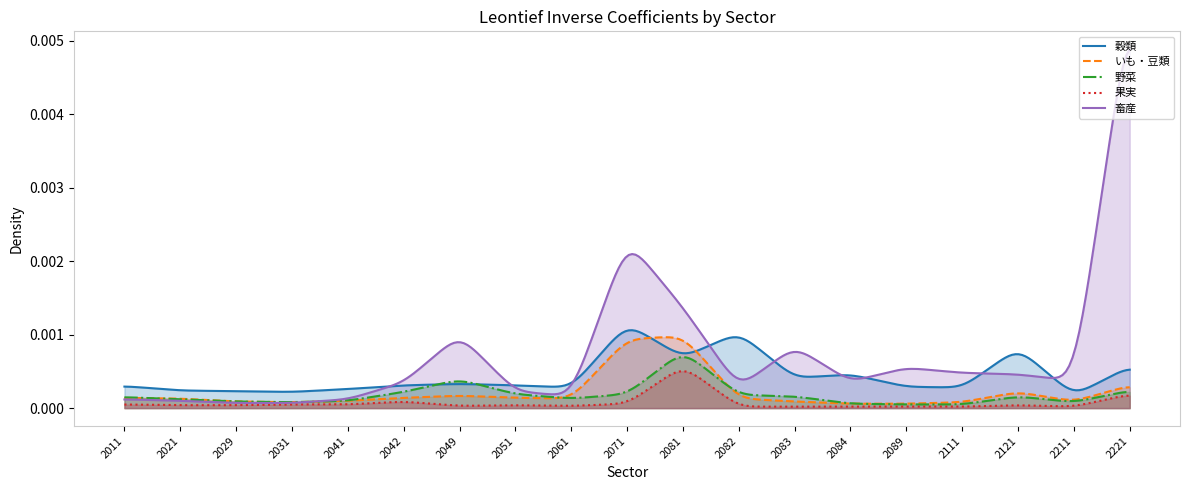

The 果実 series shows 0.0 at 2021. True or false?

True